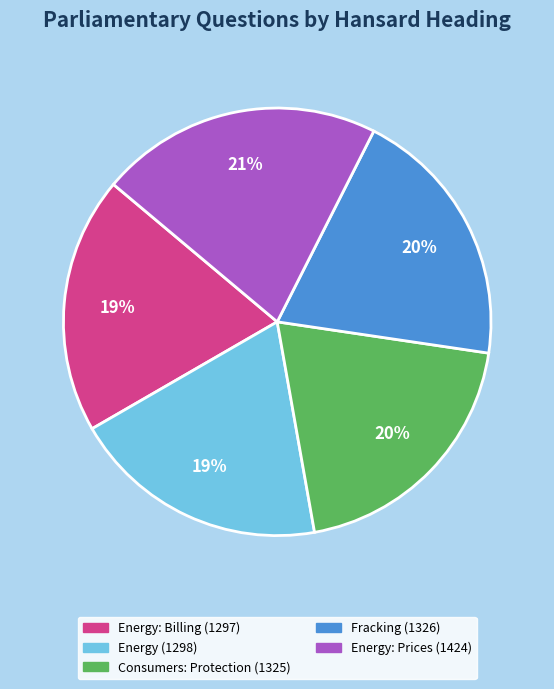

Do Energy (1298) and Consumers: Protection (1325) together represent more than half of the pie?

No